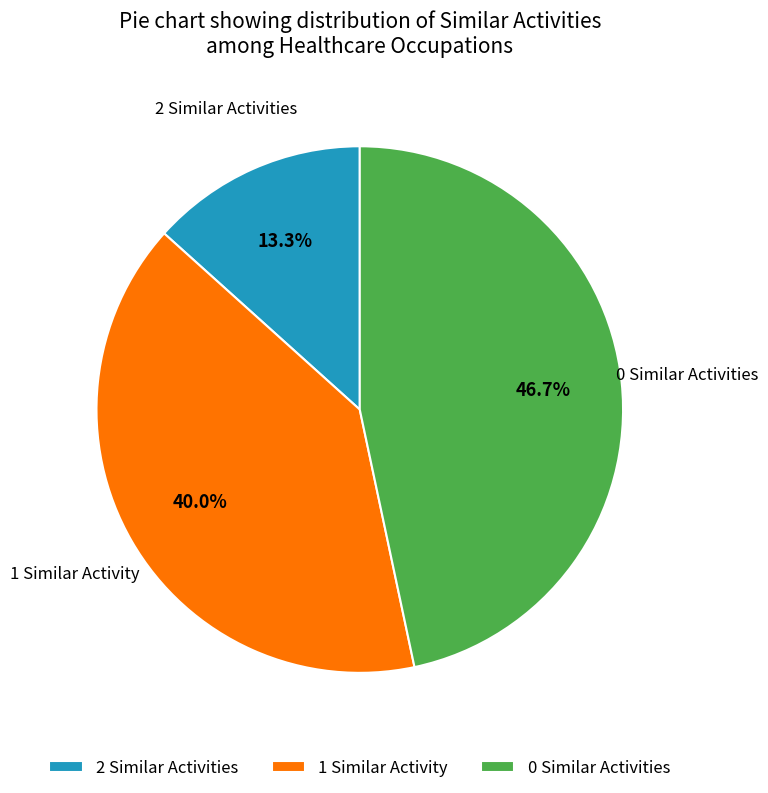

Is there a majority slice in this chart?

No